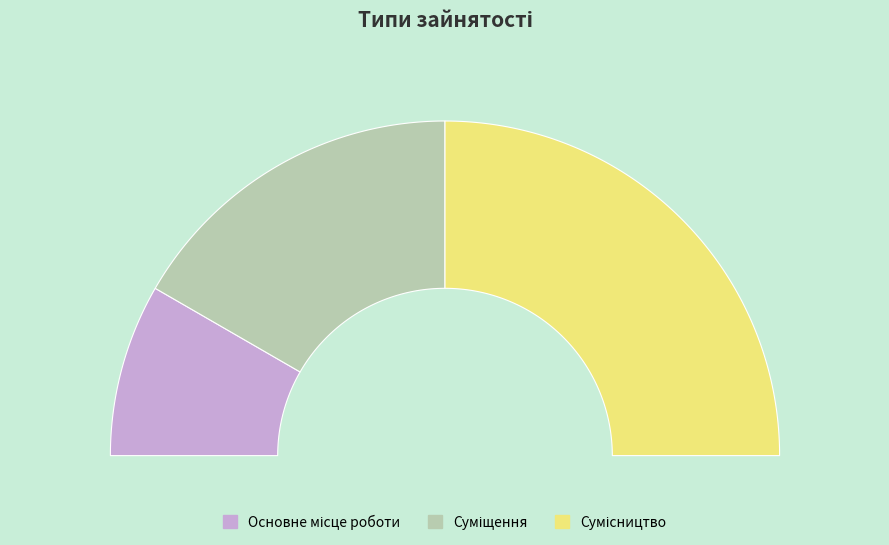

What is the ratio of the value at Основне місце роботи to the value at Суміщення?

0.5